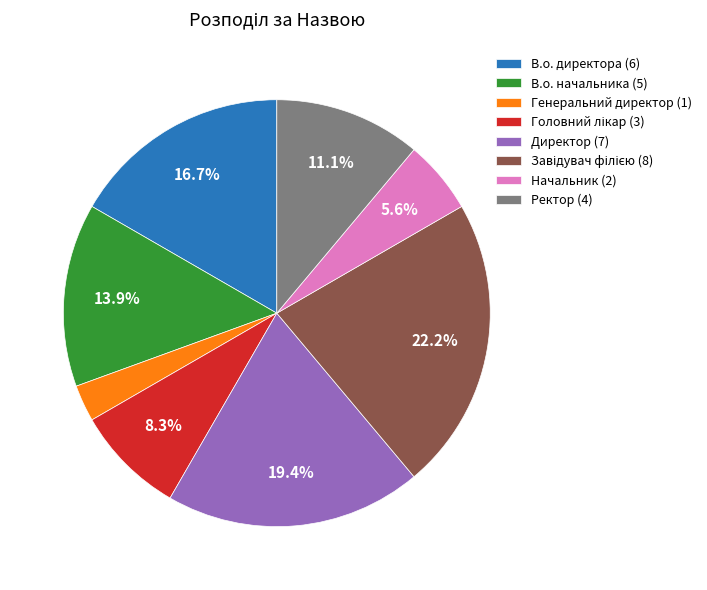

Does Генеральний директор (1) account for over 50% of the chart?

No